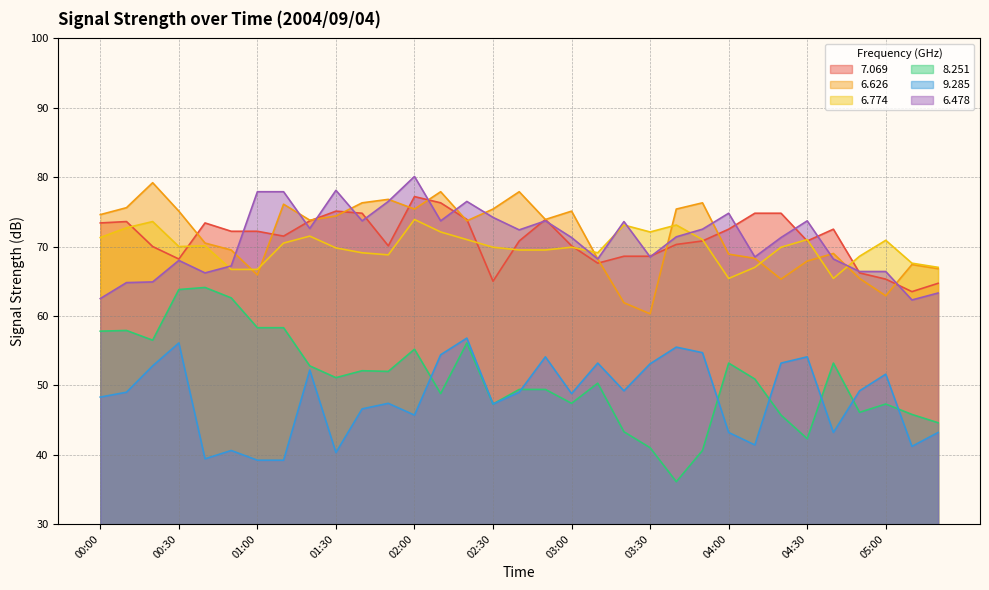

Reading left to right, list all the values displayed in this chart.

  7.069: 00:00=73.4	00:10=73.6	00:20=70.0	00:30=68.2	00:40=73.4	00:50=72.2	01:00=72.2	01:10=71.5	01:20=73.7	01:30=75.1	01:40=74.8	01:50=70.1	02:00=77.2	02:10=76.3	02:20=73.9	02:30=65.0	02:40=70.8	02:50=73.9	03:00=70.1	03:10=67.6	03:20=68.6	03:30=68.6	03:40=70.3	03:50=70.8	04:00=72.5	04:10=74.8	04:20=74.8	04:30=70.8	04:40=72.5	04:50=66.2	05:00=65.3	05:10=63.5	05:20=64.7
  6.626: 00:00=74.6	00:10=75.6	00:20=79.2	00:30=75.1	00:40=70.5	00:50=69.5	01:00=65.9	01:10=76.1	01:20=73.8	01:30=74.4	01:40=76.3	01:50=76.8	02:00=75.4	02:10=77.9	02:20=73.7	02:30=75.4	02:40=77.9	02:50=73.9	03:00=75.1	03:10=68.2	03:20=61.9	03:30=60.3	03:40=75.4	03:50=76.3	04:00=68.9	04:10=68.3	04:20=65.3	04:30=67.9	04:40=69.0	04:50=65.4	05:00=62.9	05:10=67.4	05:20=66.8
  6.774: 00:00=71.3	00:10=72.7	00:20=73.6	00:30=70.0	00:40=70.1	00:50=66.7	01:00=66.7	01:10=70.5	01:20=71.5	01:30=69.8	01:40=69.1	01:50=68.8	02:00=73.9	02:10=72.1	02:20=71.0	02:30=69.9	02:40=69.5	02:50=69.5	03:00=69.9	03:10=69.1	03:20=73.1	03:30=72.1	03:40=73.1	03:50=71.0	04:00=65.4	04:10=67.0	04:20=69.9	04:30=71.0	04:40=65.4	04:50=68.6	05:00=70.9	05:10=67.6	05:20=67.0
  8.251: 00:00=57.8	00:10=57.9	00:20=56.5	00:30=63.8	00:40=64.1	00:50=62.6	01:00=58.3	01:10=58.3	01:20=52.8	01:30=51.1	01:40=52.1	01:50=52.0	02:00=55.2	02:10=48.8	02:20=56.1	02:30=47.3	02:40=49.4	02:50=49.4	03:00=47.4	03:10=50.3	03:20=43.3	03:30=41.0	03:40=36.1	03:50=40.6	04:00=53.2	04:10=50.9	04:20=45.7	04:30=42.3	04:40=53.2	04:50=46.1	05:00=47.3	05:10=45.8	05:20=44.6
  9.285: 00:00=48.3	00:10=49.0	00:20=52.8	00:30=56.1	00:40=39.4	00:50=40.6	01:00=39.2	01:10=39.2	01:20=52.2	01:30=40.3	01:40=46.6	01:50=47.4	02:00=45.7	02:10=54.4	02:20=56.8	02:30=47.3	02:40=49.0	02:50=54.1	03:00=48.8	03:10=53.2	03:20=49.2	03:30=53.1	03:40=55.5	03:50=54.7	04:00=43.2	04:10=41.4	04:20=53.2	04:30=54.1	04:40=43.2	04:50=49.2	05:00=51.6	05:10=41.2	05:20=43.2
  6.478: 00:00=62.5	00:10=64.8	00:20=64.9	00:30=68.0	00:40=66.2	00:50=67.2	01:00=77.9	01:10=77.9	01:20=72.6	01:30=78.1	01:40=73.7	01:50=76.5	02:00=80.1	02:10=73.7	02:20=76.5	02:30=74.2	02:40=72.4	02:50=73.7	03:00=71.3	03:10=68.2	03:20=73.6	03:30=68.5	03:40=71.4	03:50=72.5	04:00=74.8	04:10=68.5	04:20=71.3	04:30=73.7	04:40=68.2	04:50=66.4	05:00=66.4	05:10=62.3	05:20=63.3